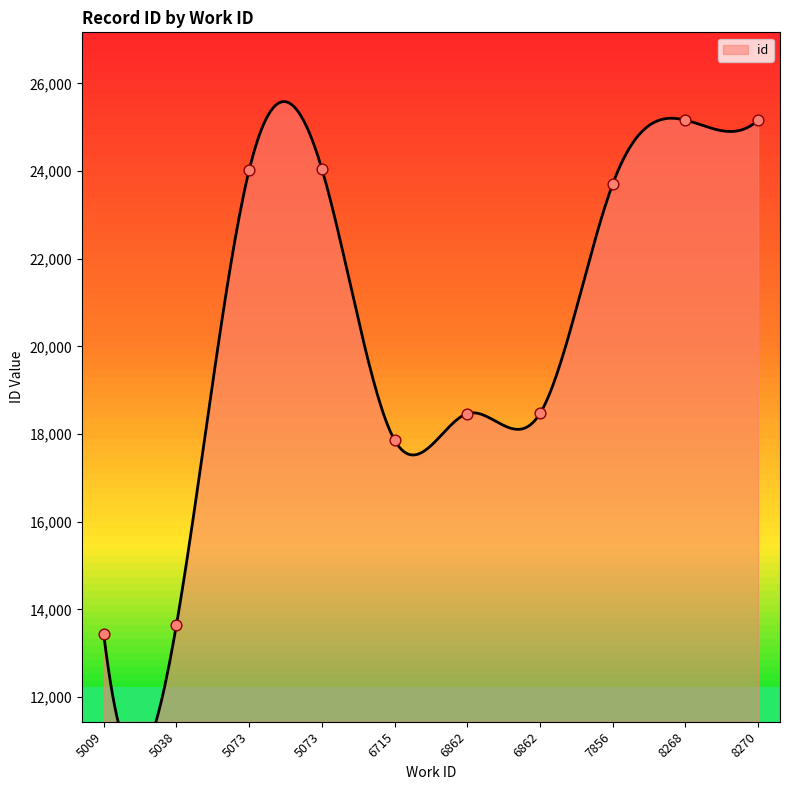

What is the ratio of the value at 5073 to the value at 6715?

1.3